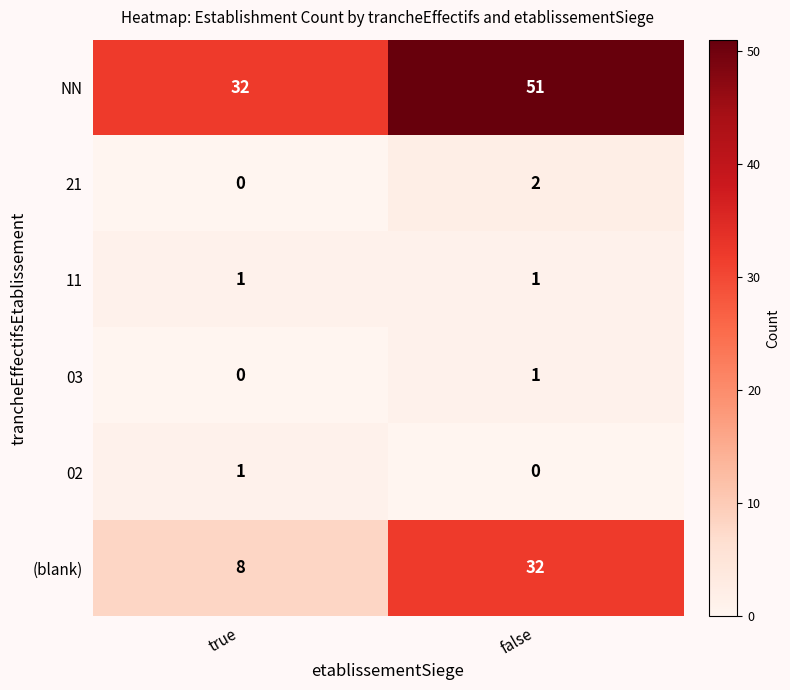

Reading right to left, extract all data points from this chart.

NN: 51	32
21: 2	0
11: 1	1
03: 1	0
02: 0	1
(blank): 32	8